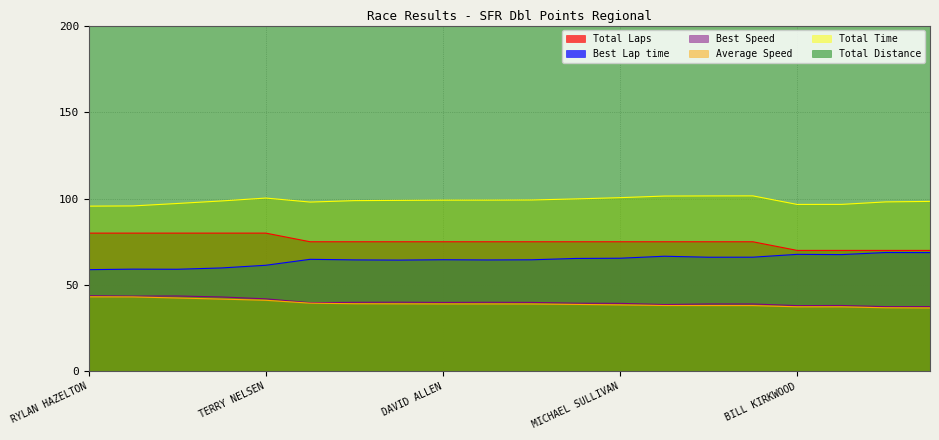

Reading left to right, what are all the values shown in this chart?

Total Laps: 80.0	80.0	80.0	80.0	80.0	75.0	75.0	75.0	75.0	75.0	75.0	75.0	75.0	75.0	75.0	75.0	70.0	70.0	70.0	70.0
Best Lap time: 58.9	59.2	59.1	59.9	61.4	64.8	64.5	64.4	64.6	64.5	64.6	65.4	65.5	66.6	66.1	66.1	67.7	67.6	68.8	68.7
Best Speed: 43.8	43.6	43.6	43.1	42.0	39.8	40.0	40.1	39.9	40.0	39.9	39.5	39.4	38.7	39.0	39.0	38.1	38.2	37.5	37.5
Average Speed: 43.2	43.1	42.5	41.9	41.2	39.5	39.2	39.1	39.1	39.1	39.0	38.8	38.5	38.1	38.1	38.1	37.4	37.4	36.8	36.7
Total Time: 95.6	95.7	97.1	98.6	100.3	97.9	98.8	98.9	99.1	99.1	99.2	99.8	100.5	101.4	101.5	101.5	96.6	96.6	98.0	98.3
Total Distance: 229.3	229.3	229.3	229.3	229.3	214.9	214.9	214.9	214.9	214.9	214.9	214.9	214.9	214.9	214.9	214.9	200.6	200.6	200.6	200.6